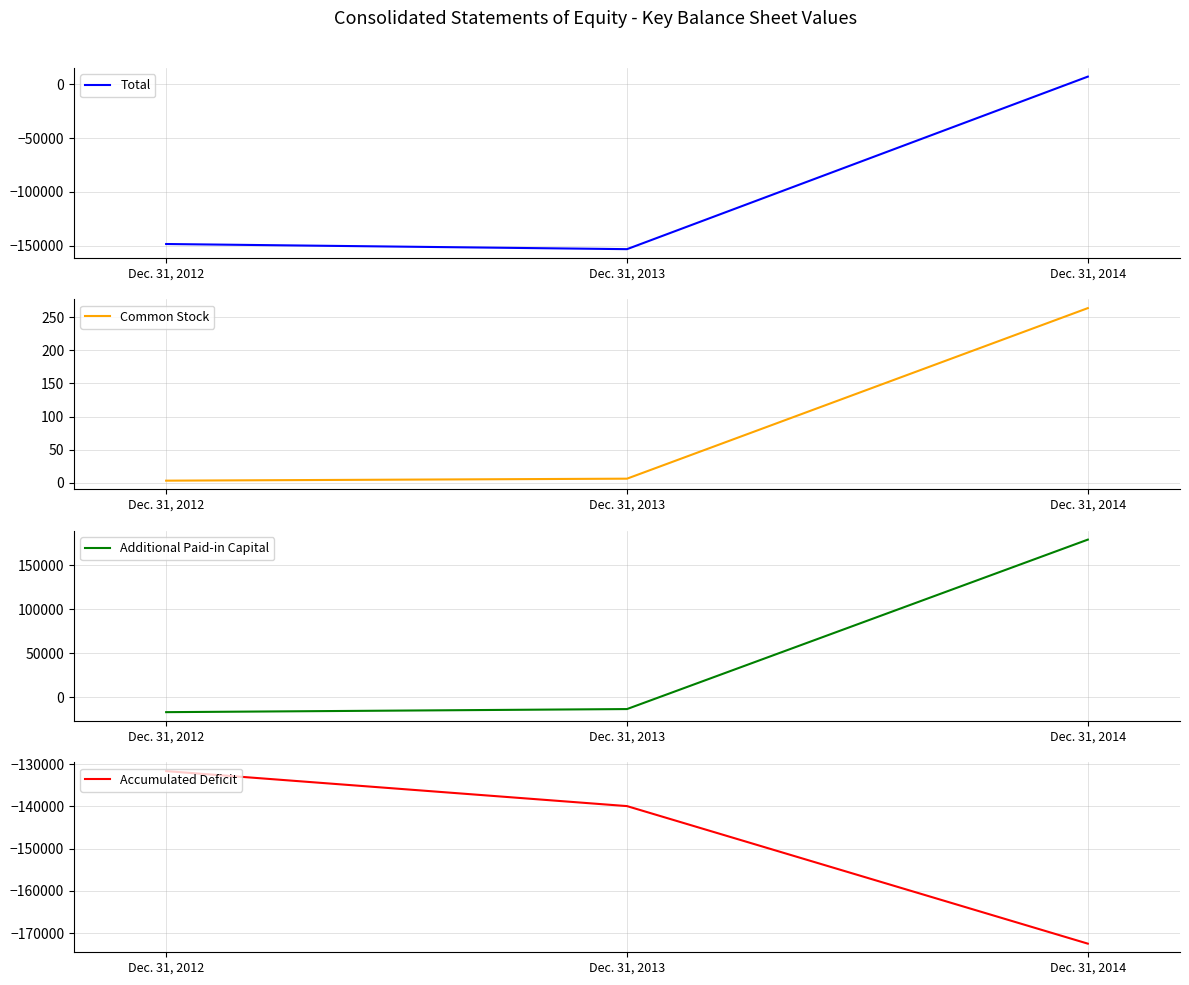

What are all the series names shown in the legend?

Total, Common Stock, Additional Paid-in Capital, Accumulated Deficit